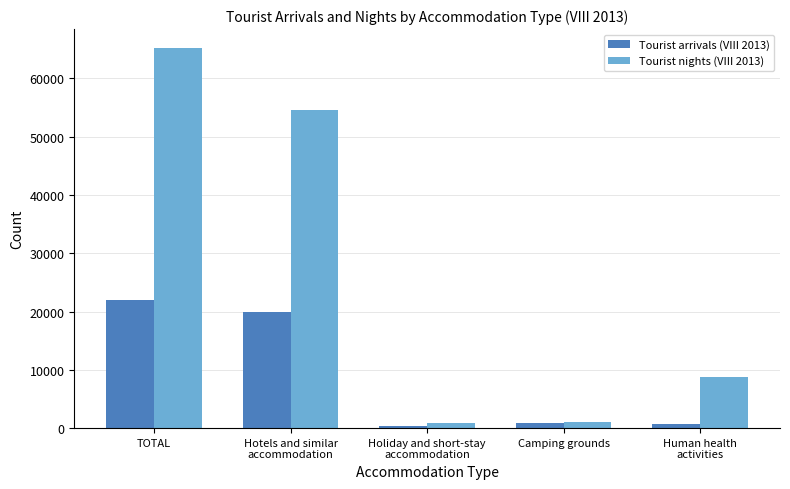

How many categories are shown in the chart?

5